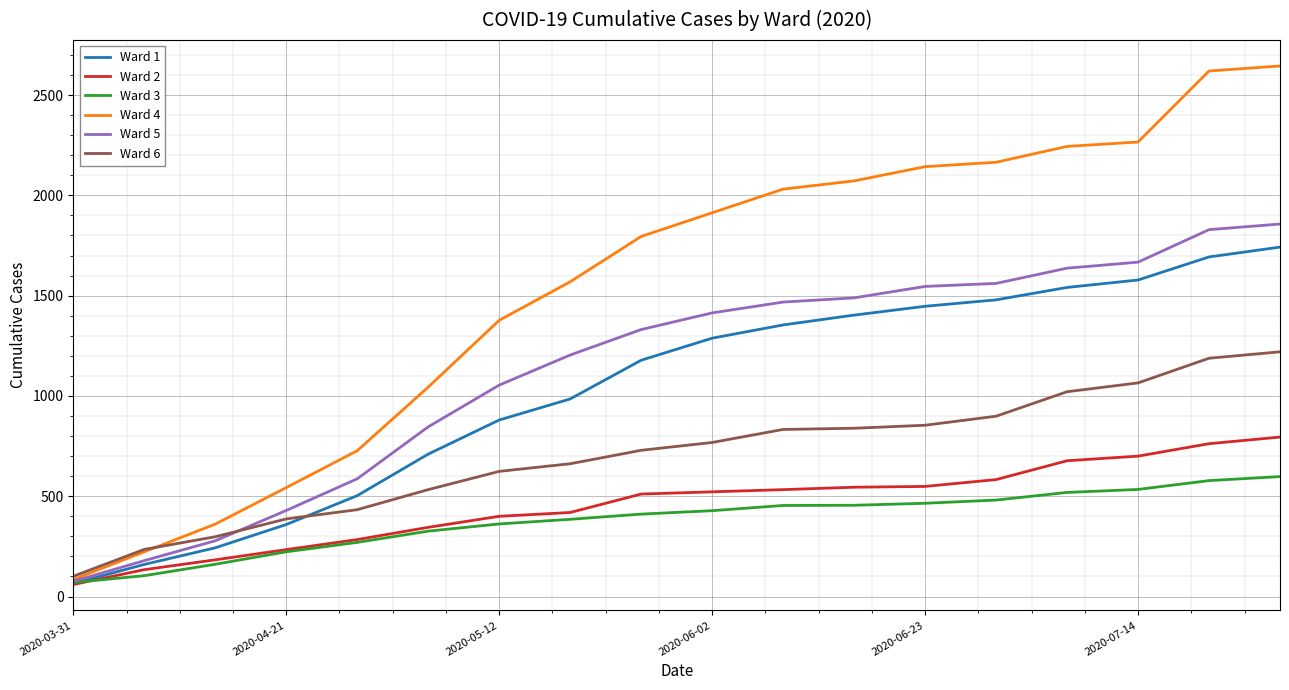

Which series has the widest spread of values?

Ward 4